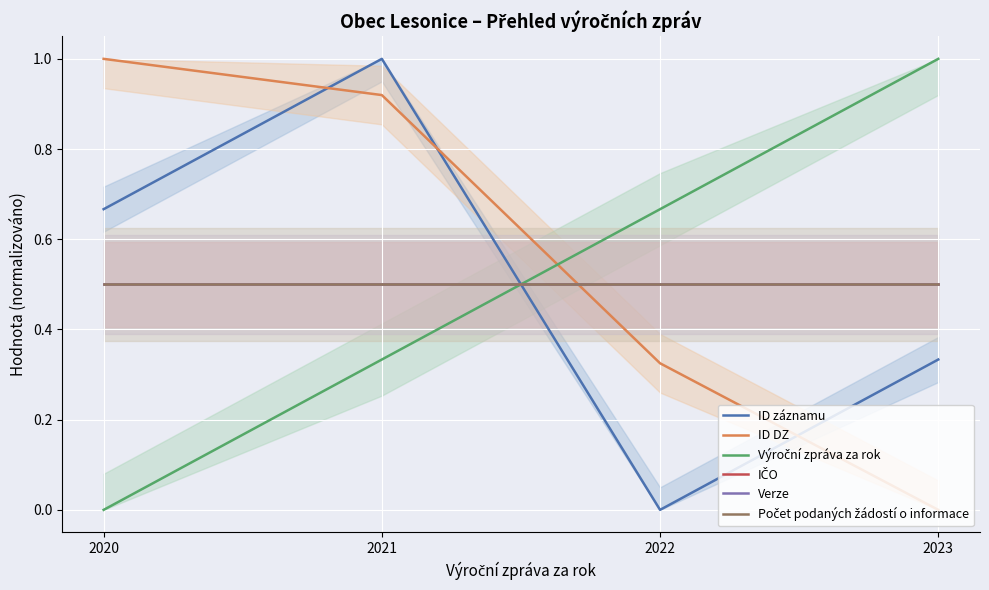

Which has a higher value, 2023 or 2022?

2023